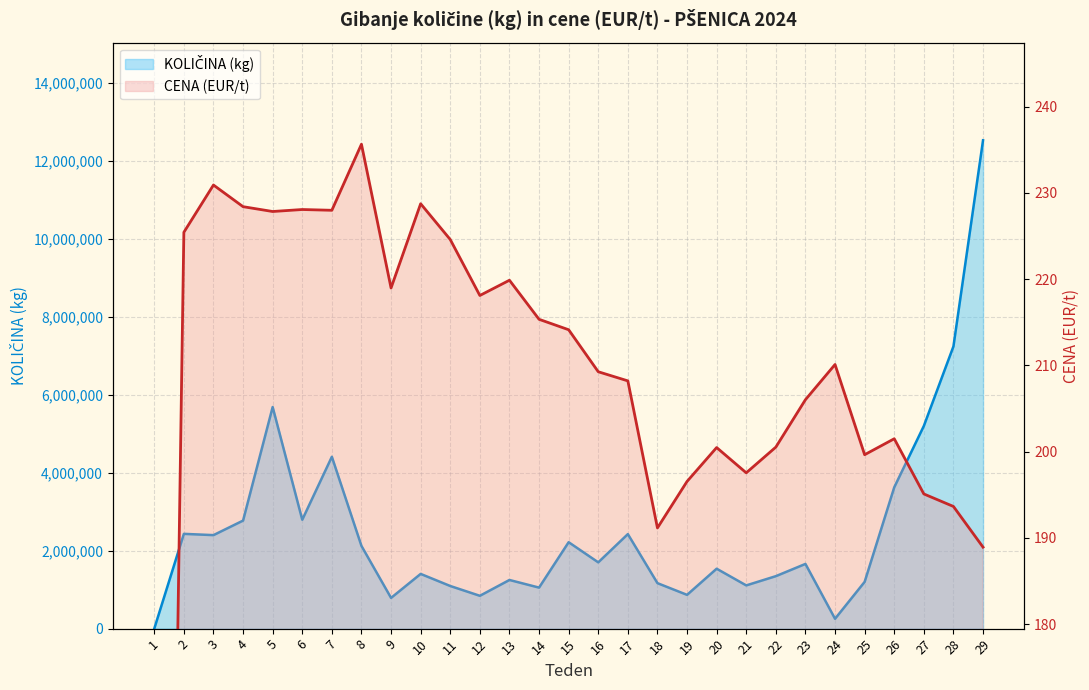

What is the sum of all KOLIČINA (kg) values?

73112376.0